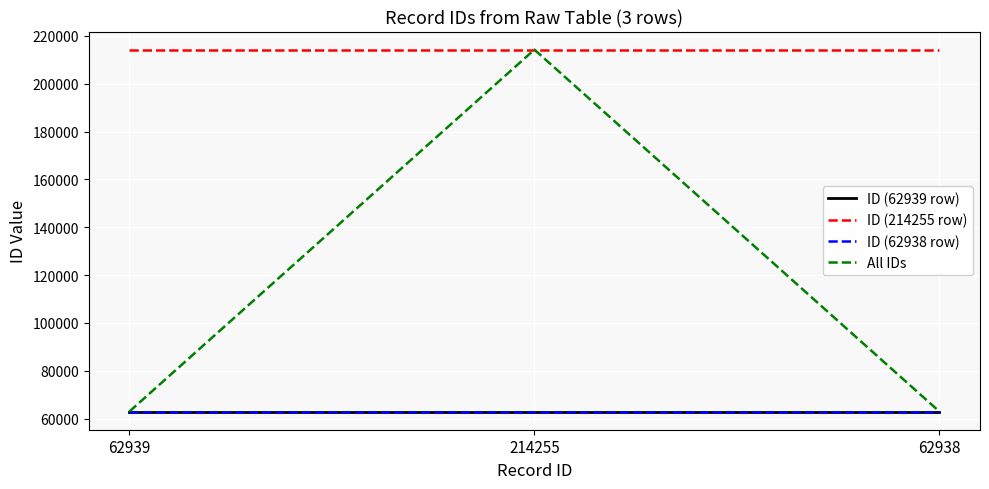

Is the value of ID (214255 row) at 62939 greater than the value of All IDs at 62939?

Yes